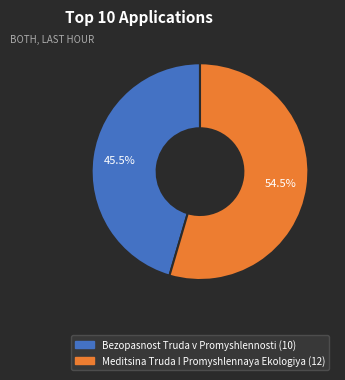

How many segments does this pie chart have?

2